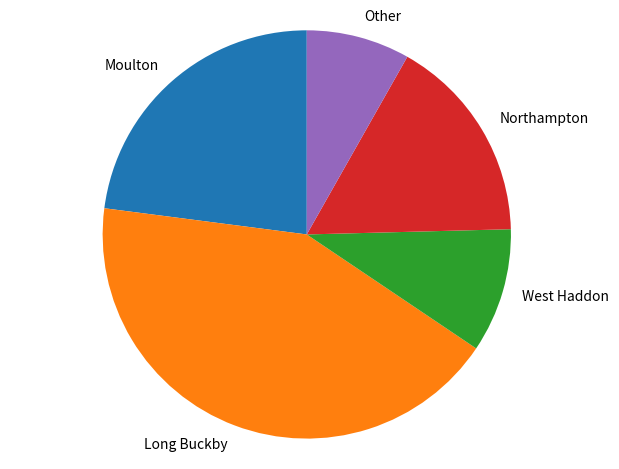

What is the largest slice in the pie chart?

Long Buckby